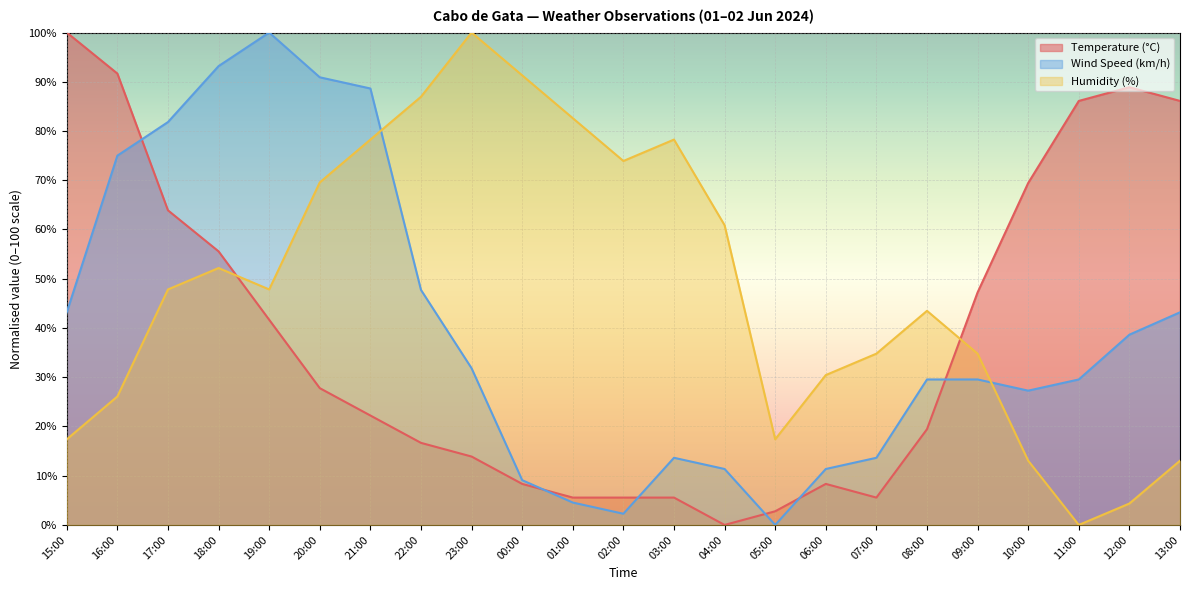

What are all the series names shown in the legend?

Temperature (°C), Wind Speed (km/h), Humidity (%)